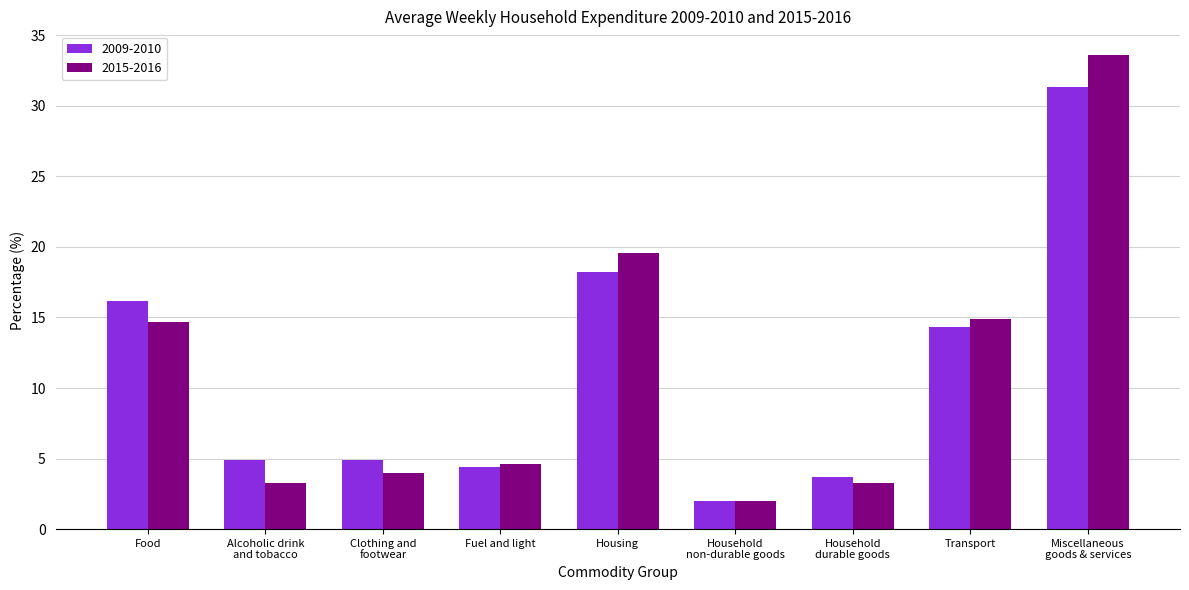

What is the label of the 8th bar from the right?

Alcoholic drink
and tobacco